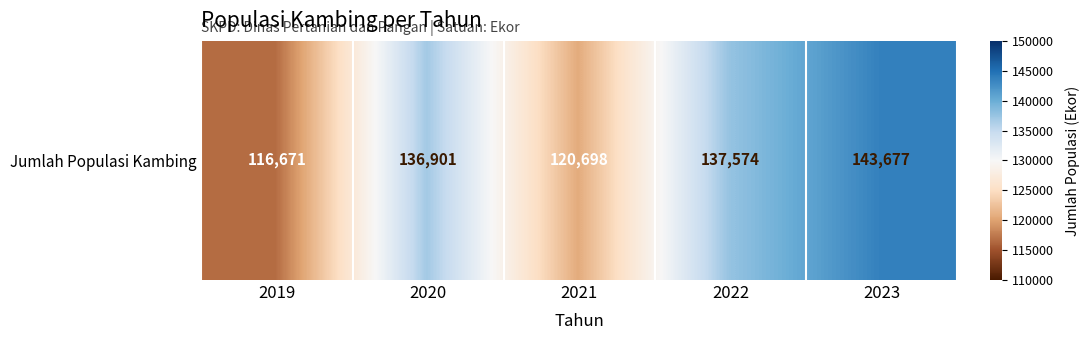

Is it true that the value at 2023 is 56800?

False